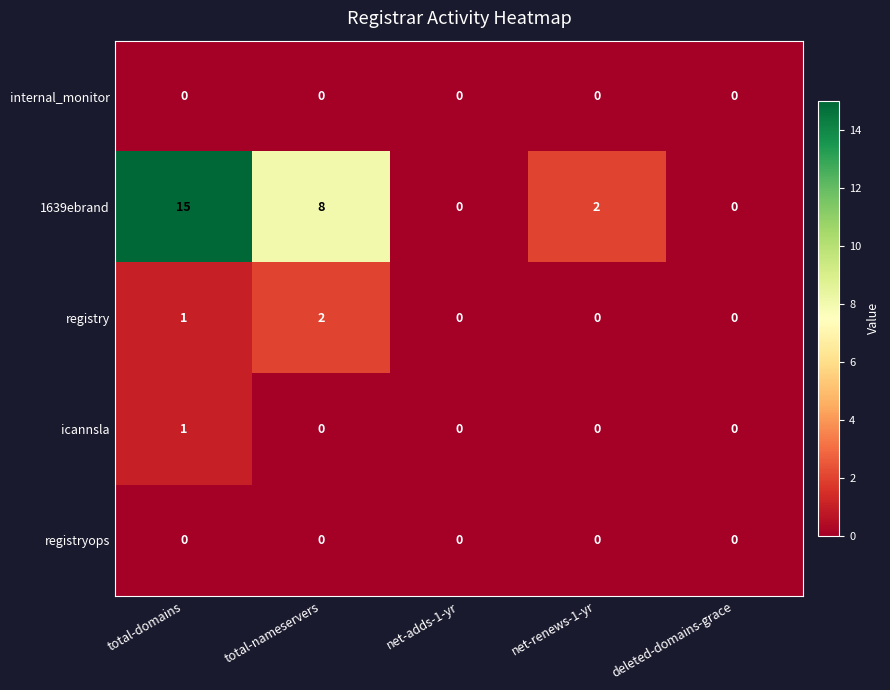

What is the maximum value shown in the chart?

15